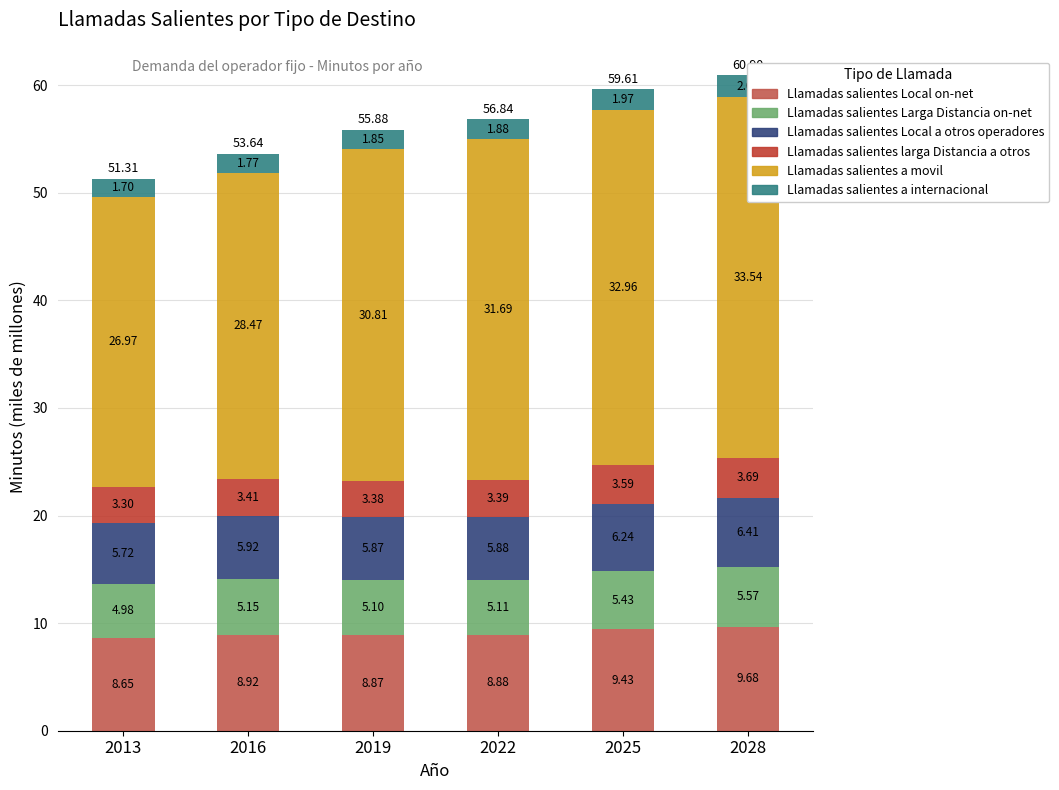

The value of Llamadas salientes a movil at 2022 is 20.3. True or false?

False